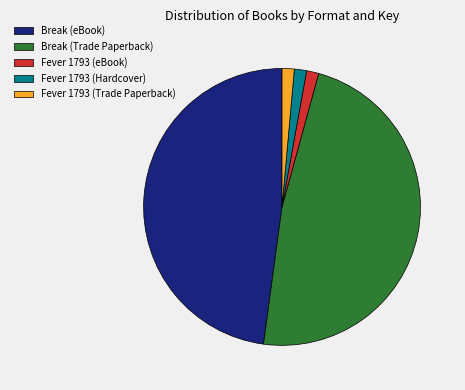

Which has a higher value, Fever 1793 (Hardcover) or Break (Trade Paperback)?

Break (Trade Paperback)